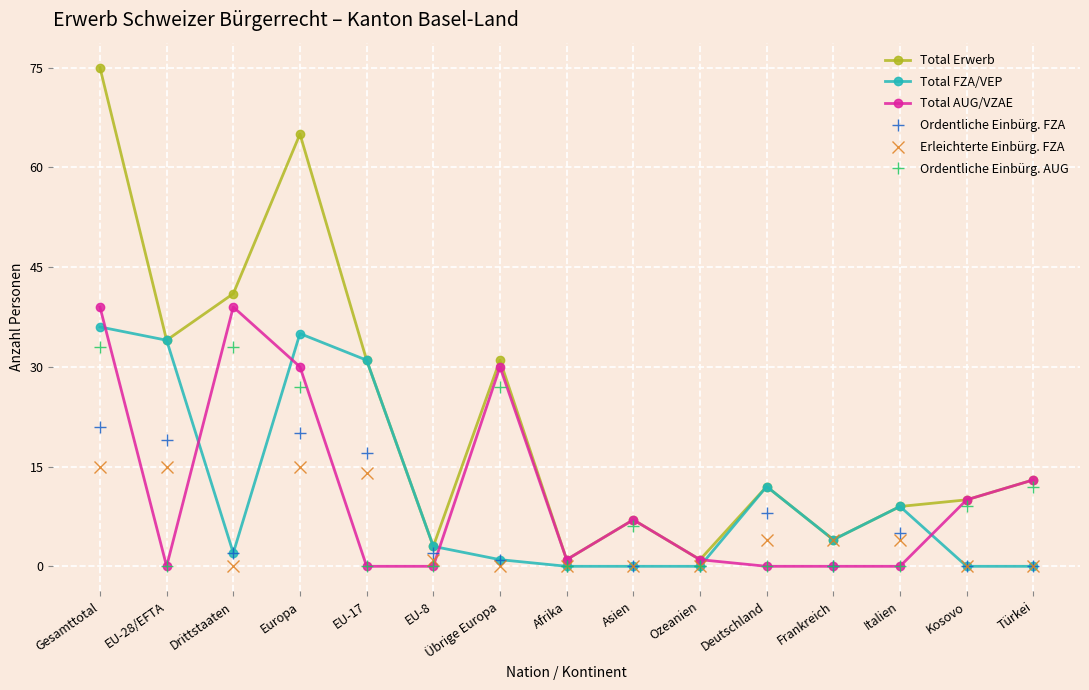

At which category is the sum across all series the highest?

Gesamttotal